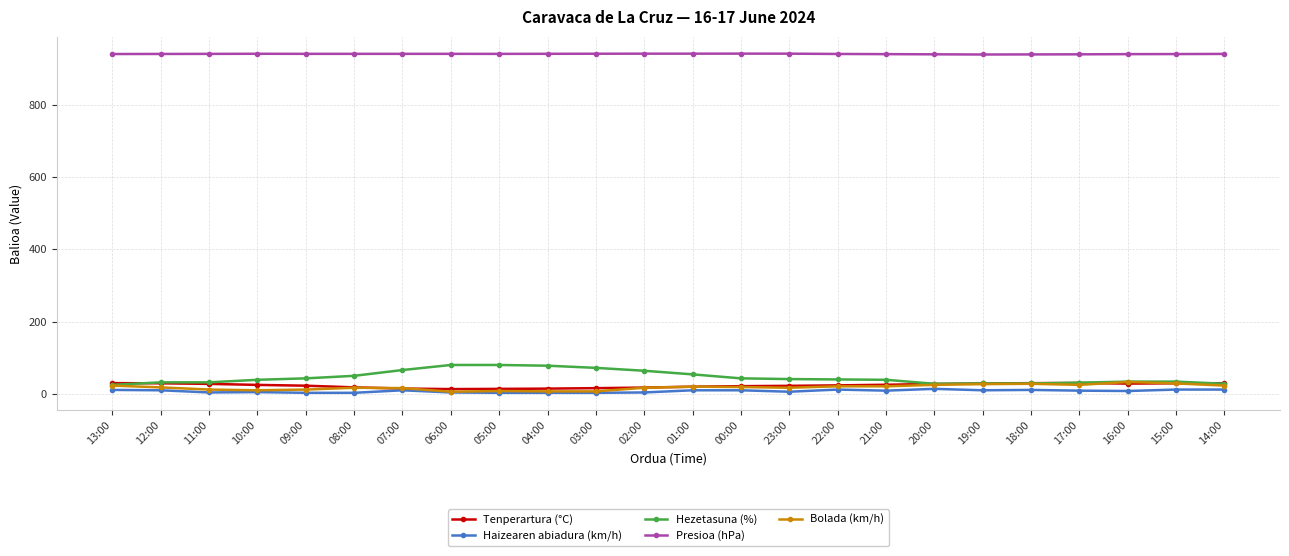

What is the total value across all series at 12:00?

1029.5